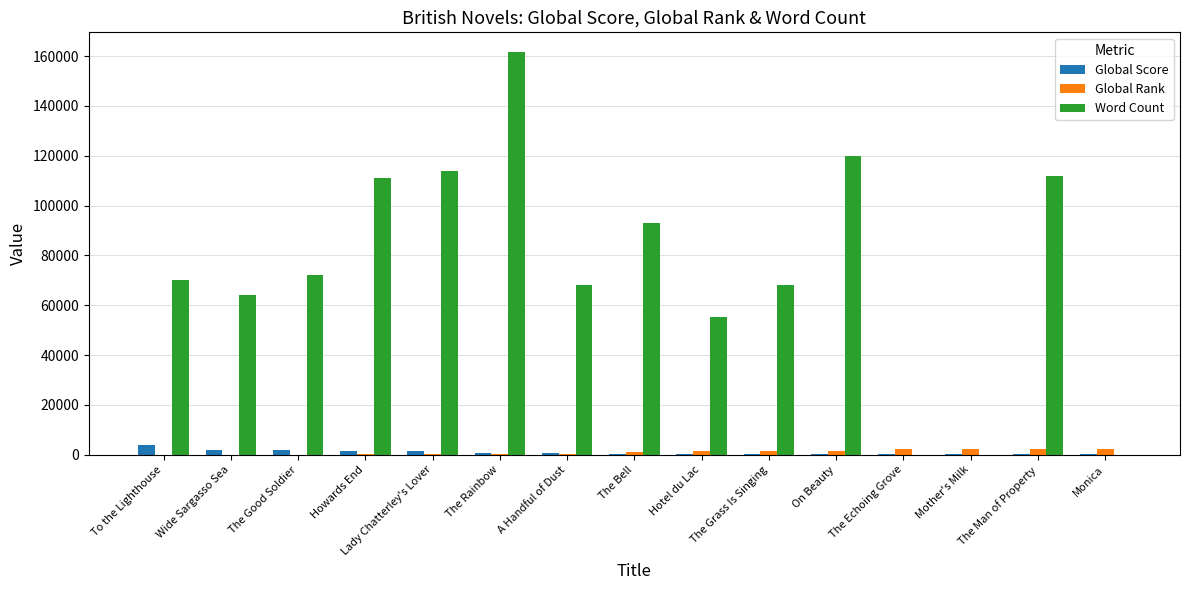

At which label does Word Count reach its peak?

The Rainbow